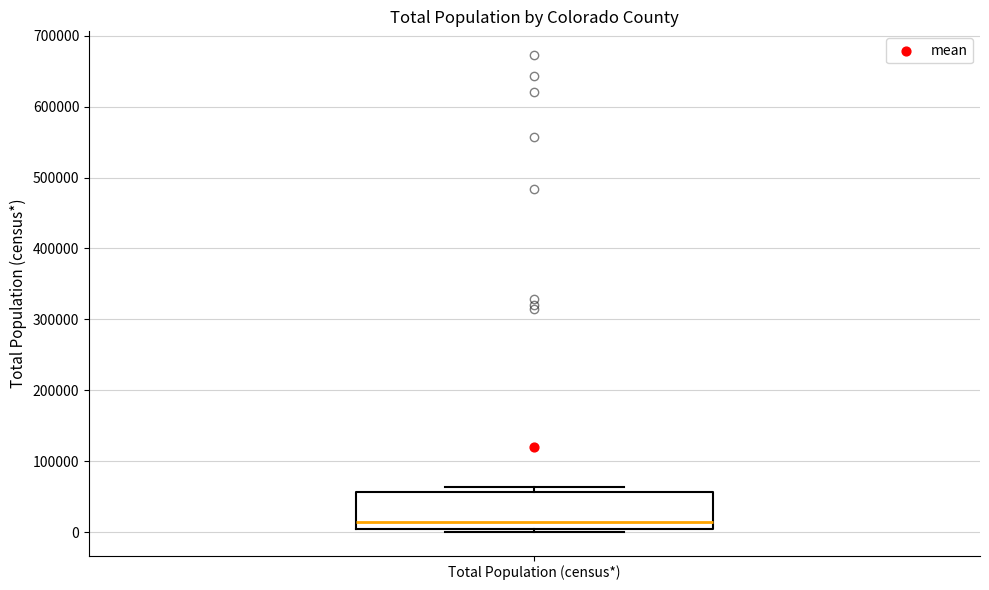

Where does the median line of the box for Total Population (census*) sit on the y-axis? The values are not printed on the chart, so give them approximately, as read against the axis.

10000